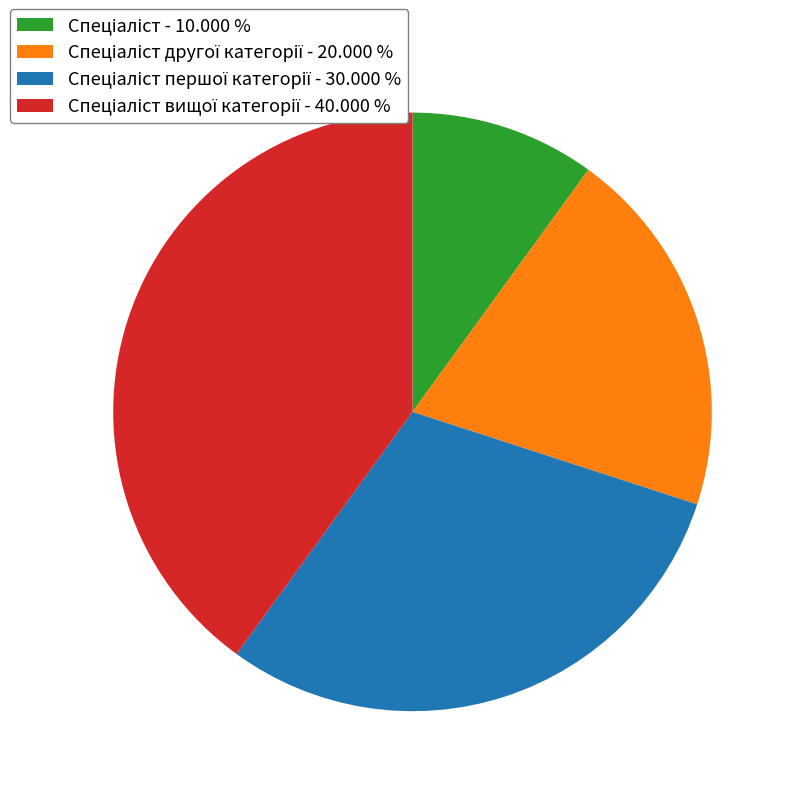

Does any single category account for the majority?

No